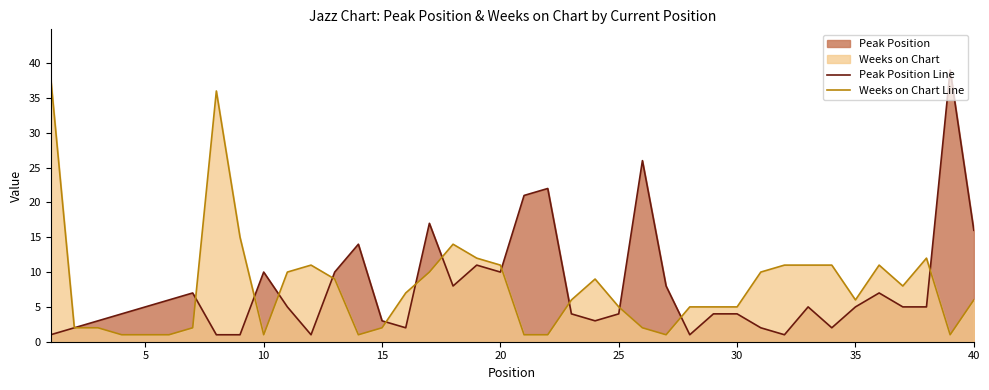

At 40, list the series in order from largest to smallest.

Peak Position Line, Weeks on Chart Line